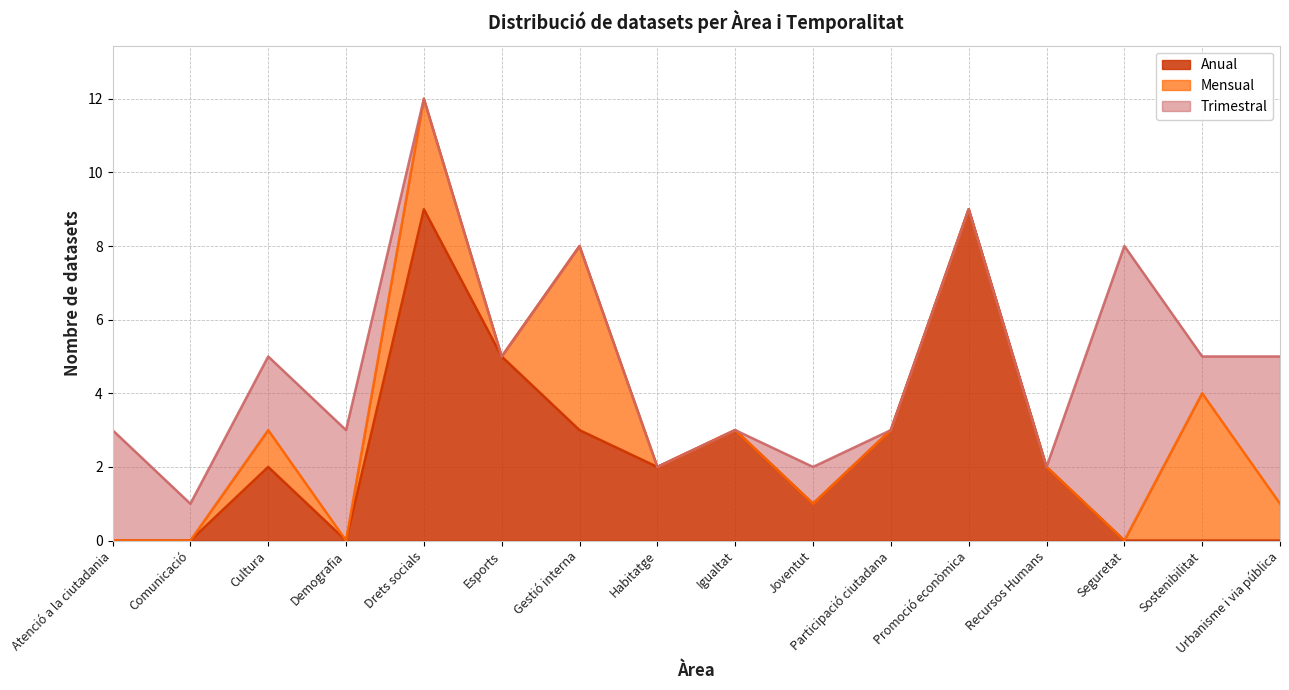

Is the value of Anual at Recursos Humans greater than the value of Mensual at Cultura?

Yes